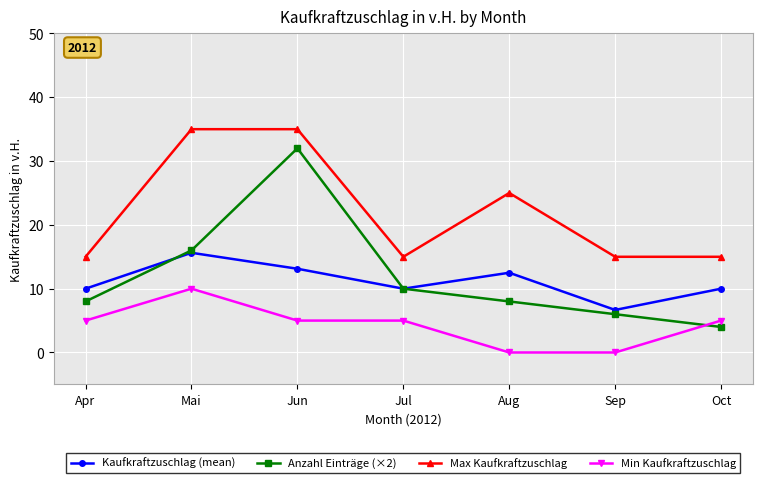

Which series has the widest spread of values?

Anzahl Einträge (×2)